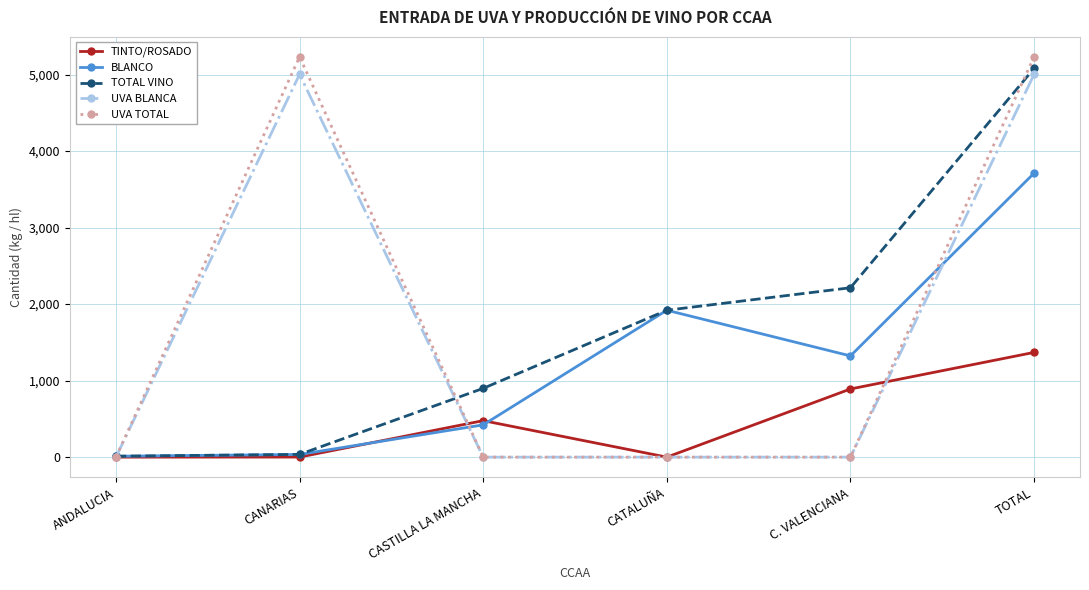

Which series changed the most between ANDALUCIA and CASTILLA LA MANCHA?

TOTAL VINO